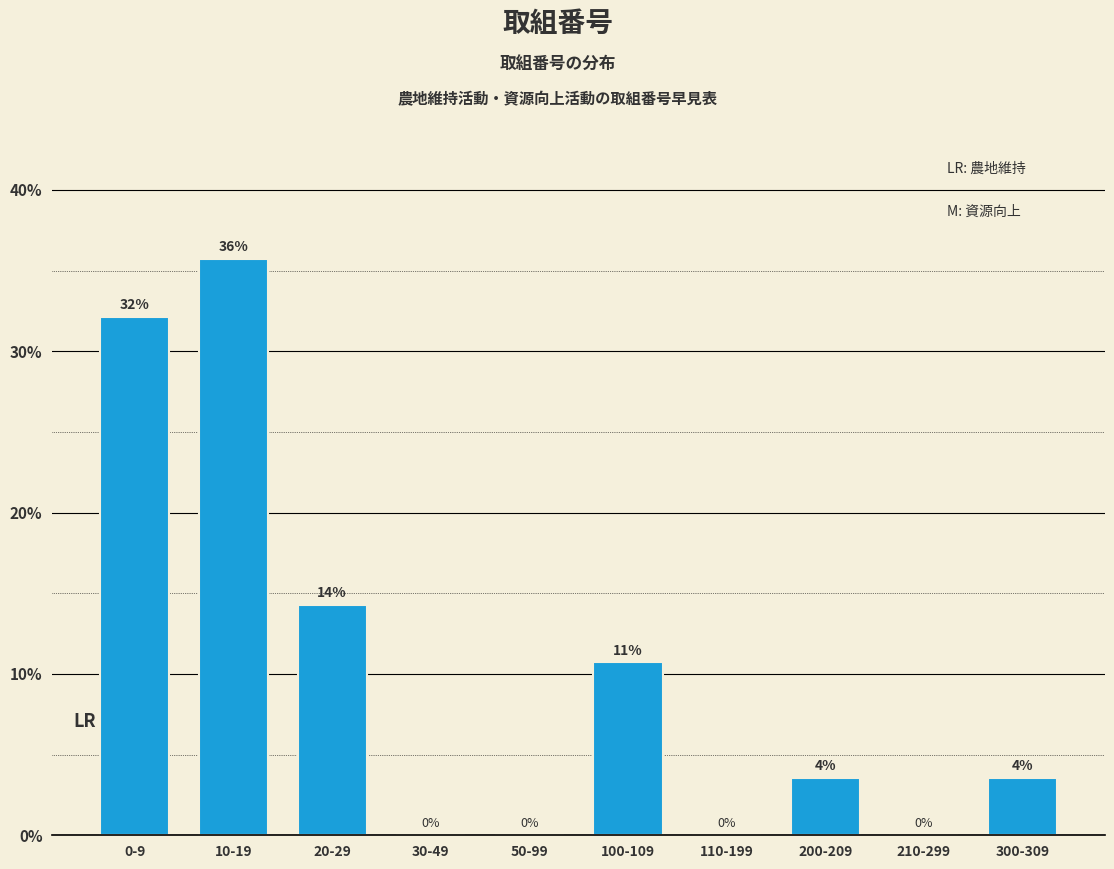

At which label does the data first exceed 3?

0-9